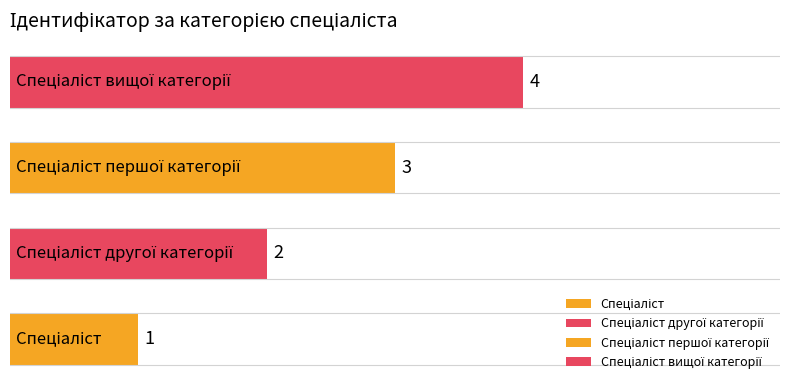

Reading left to right, list all the values displayed in this chart.

1	2	3	4